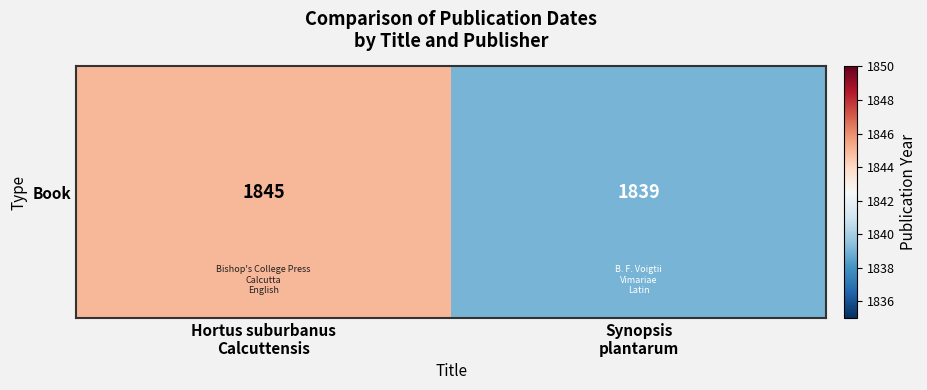

Where is the data nearest to the value 1842?

Hortus suburbanus
Calcuttensis